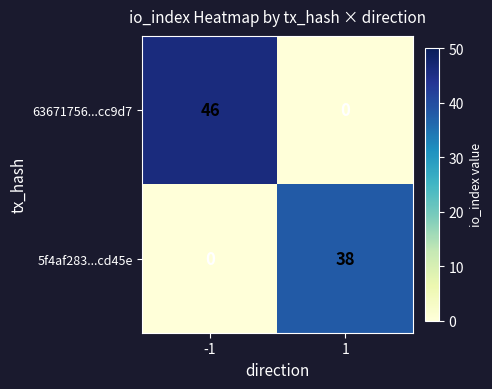

What is the sum of all 5f4af283...cd45e values?

38